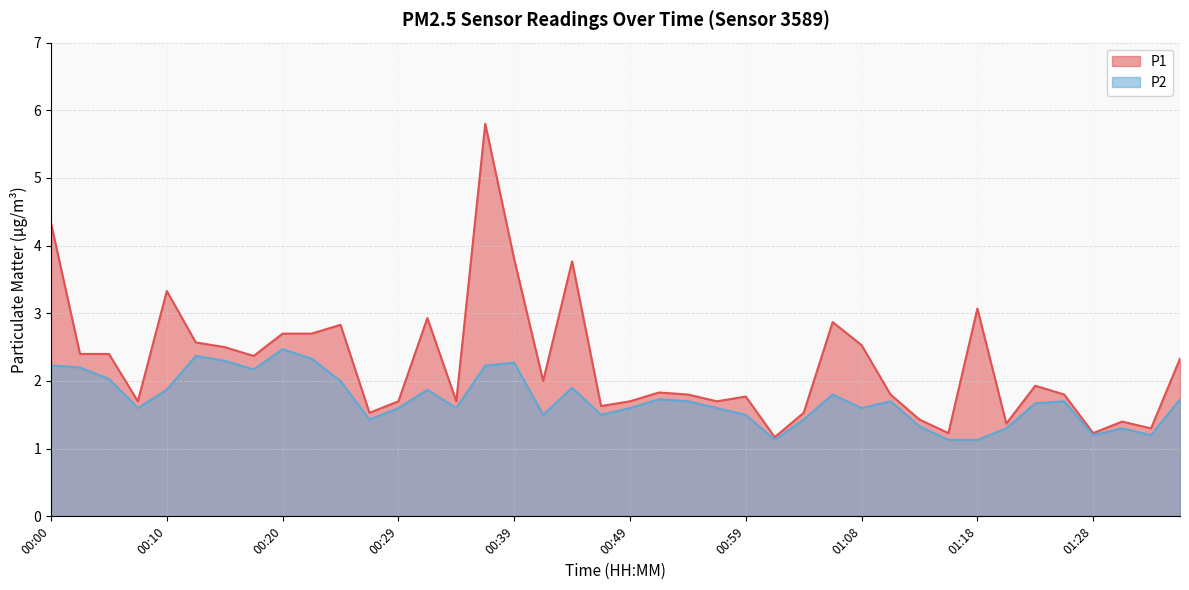

Which category has the highest value across all series?

00:37